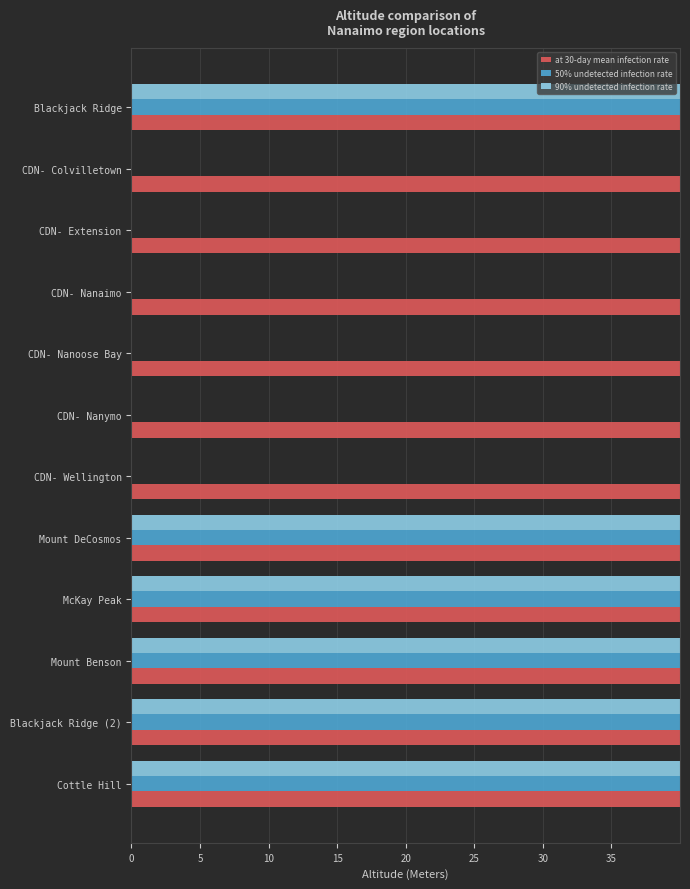

What are all the series names shown in the legend?

at 30-day mean infection rate, 50% undetected infection rate, 90% undetected infection rate